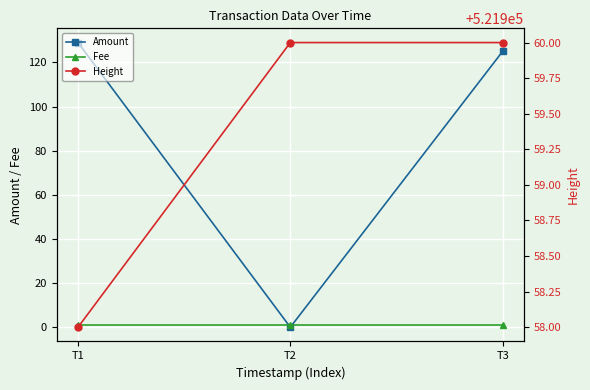

List the labels in order of Fee value, smallest first.

T1, T2, T3